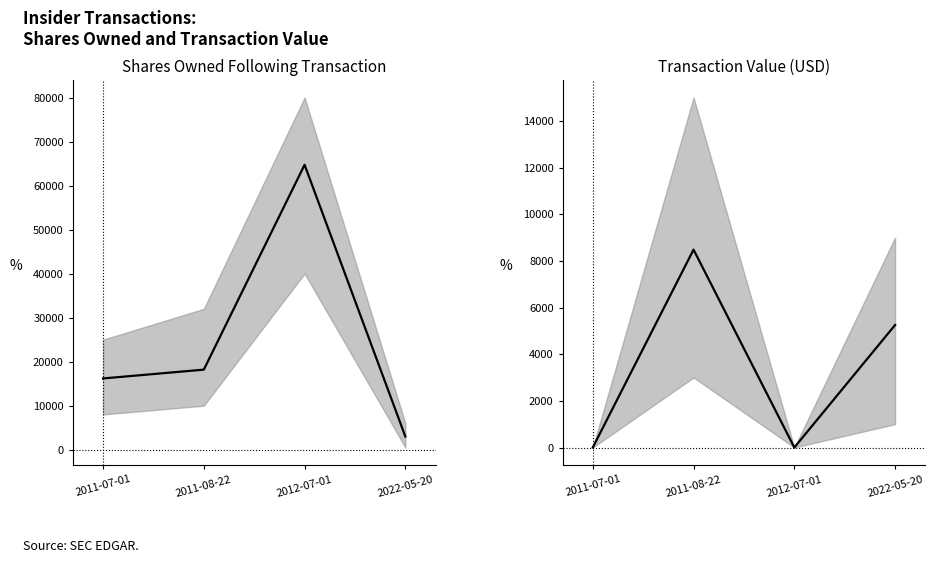

How many intersections are there between Transaction Value and Shares Owned?

1